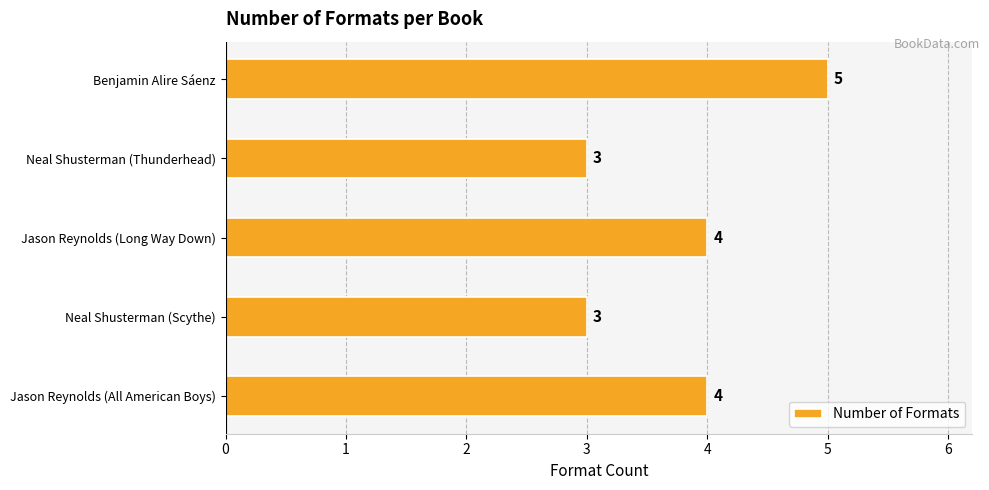

The chart shows a value of 4 at Jason Reynolds (Long Way Down). True or false?

True